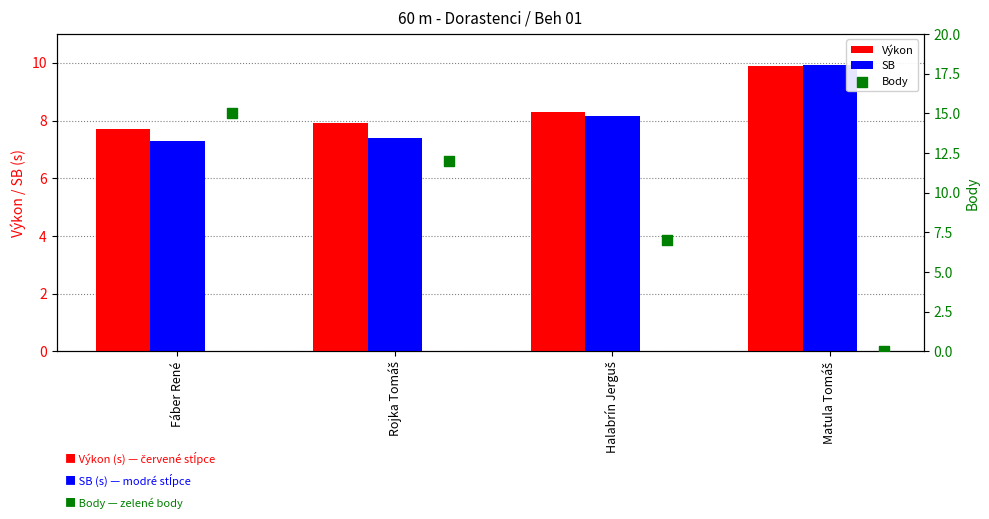

What is the average value of the SB series?

8.2